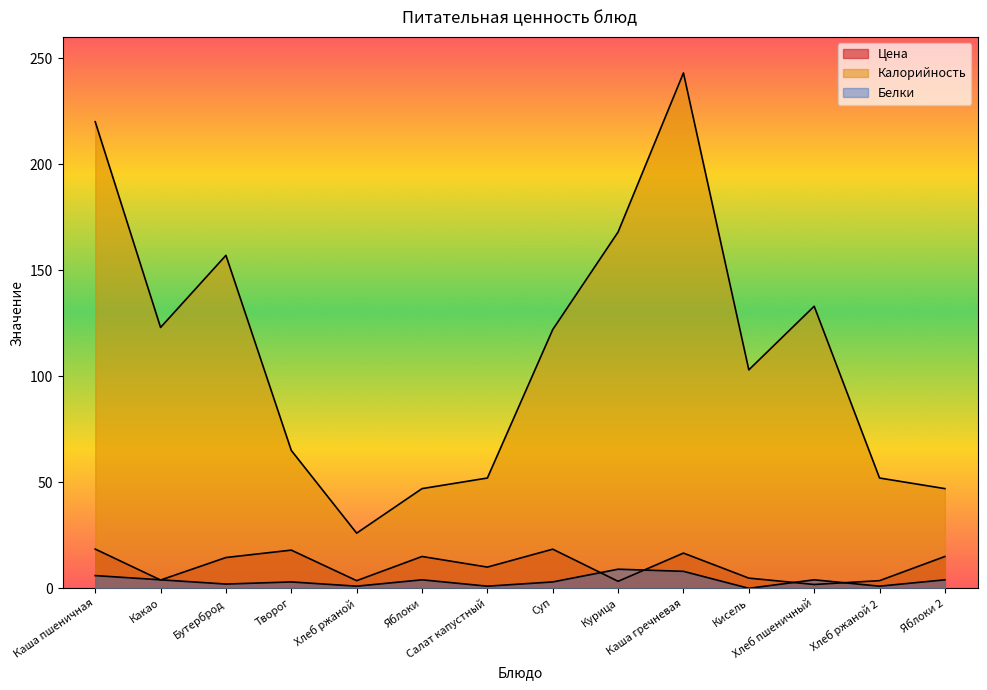

What is the total value across all series at Хлеб пшеничный?

138.8